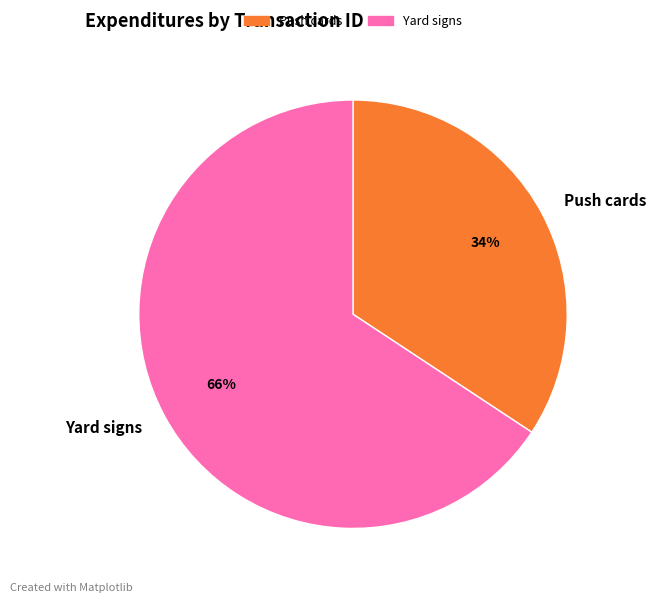

Does any single category account for the majority?

Yes